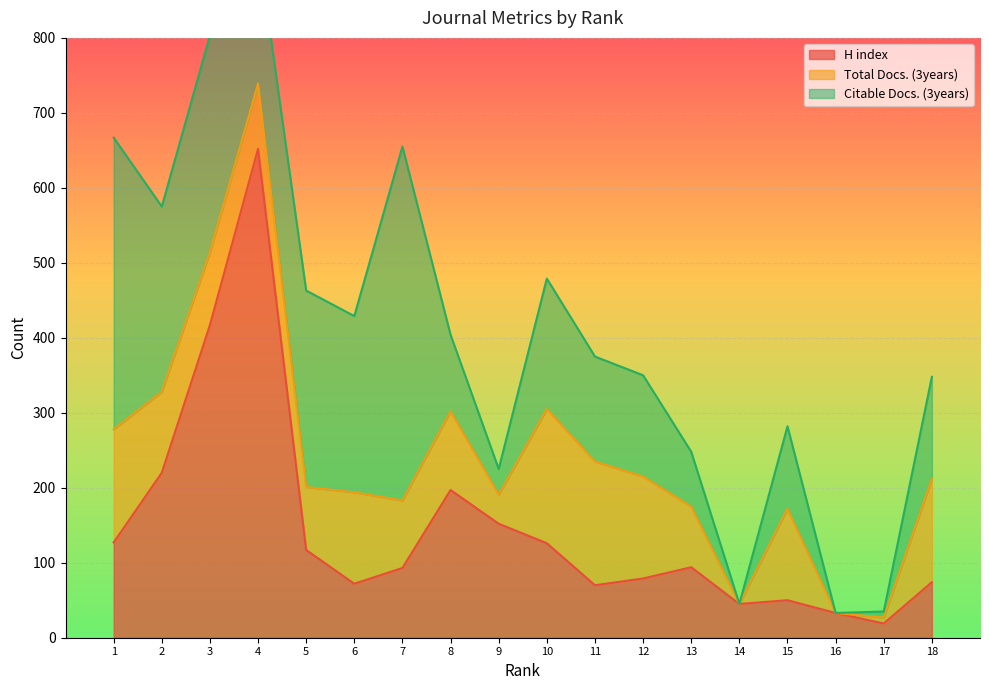

True or false: H index has a value of 33 at 16.

True